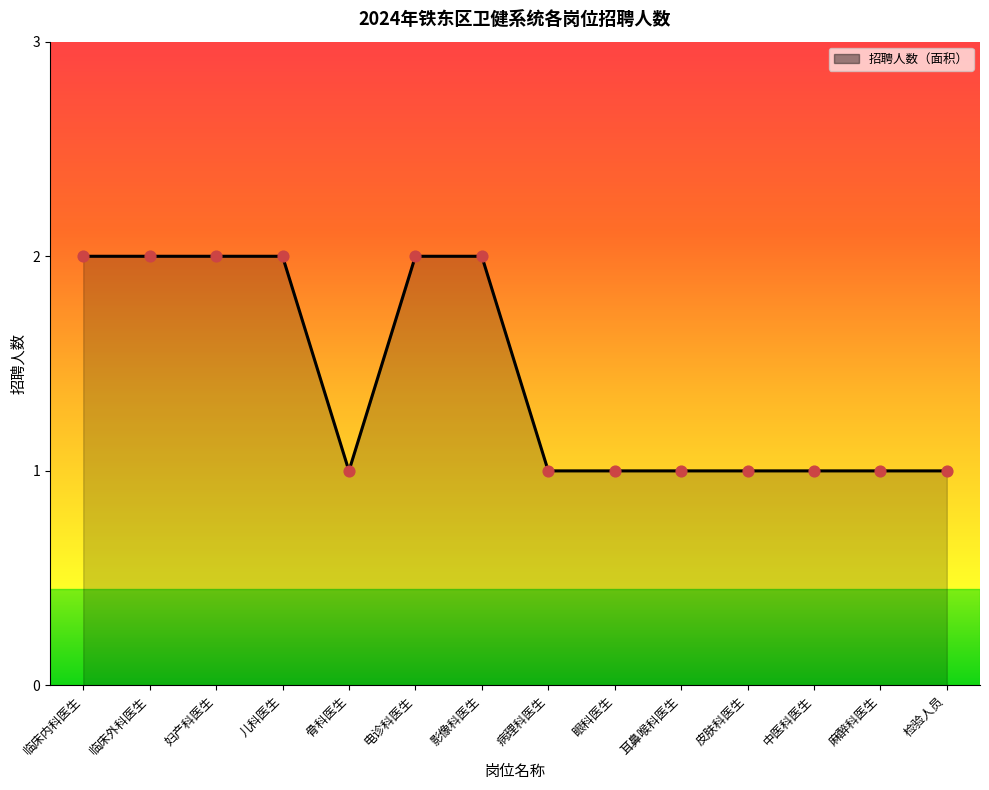

Which has a higher value, 电诊科医生 or 麻醉科医生?

电诊科医生